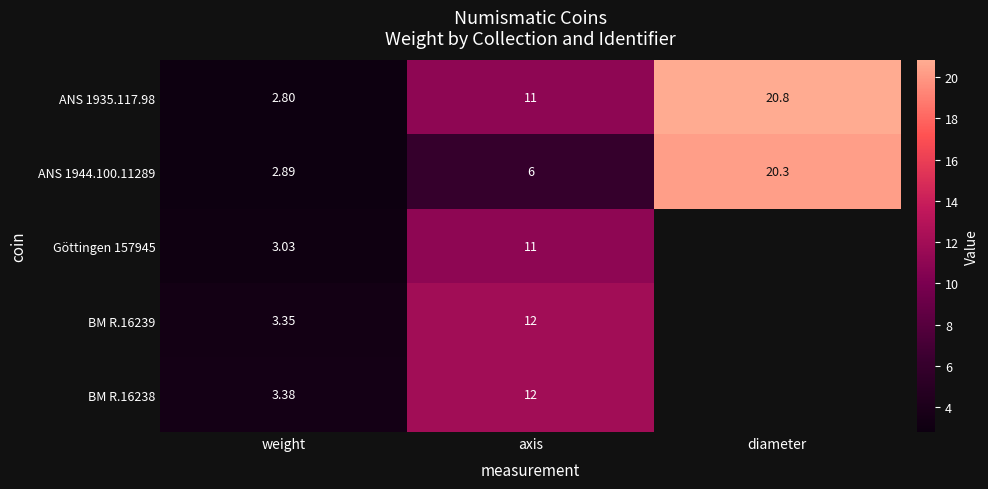

True or false: BM R.16239 has a value of 2.8 at axis.

False